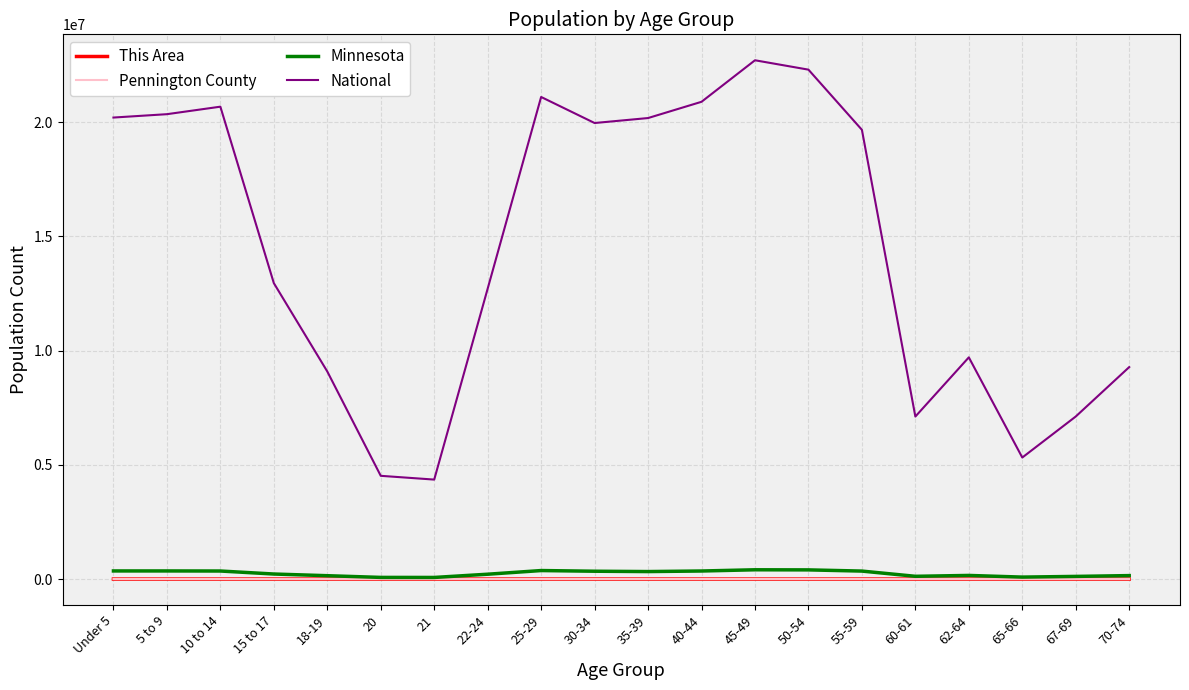

The value of National at 20 is 4519129. True or false?

True